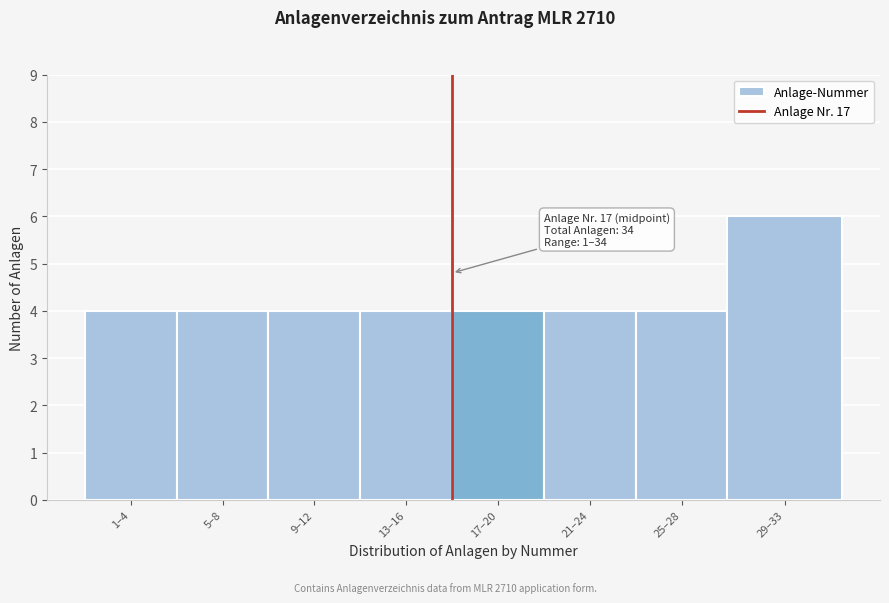

Reading right to left, list all the values displayed in this chart.

29–33=6	25–28=4	21–24=4	17–20=4	13–16=4	9–12=4	5–8=4	1–4=4